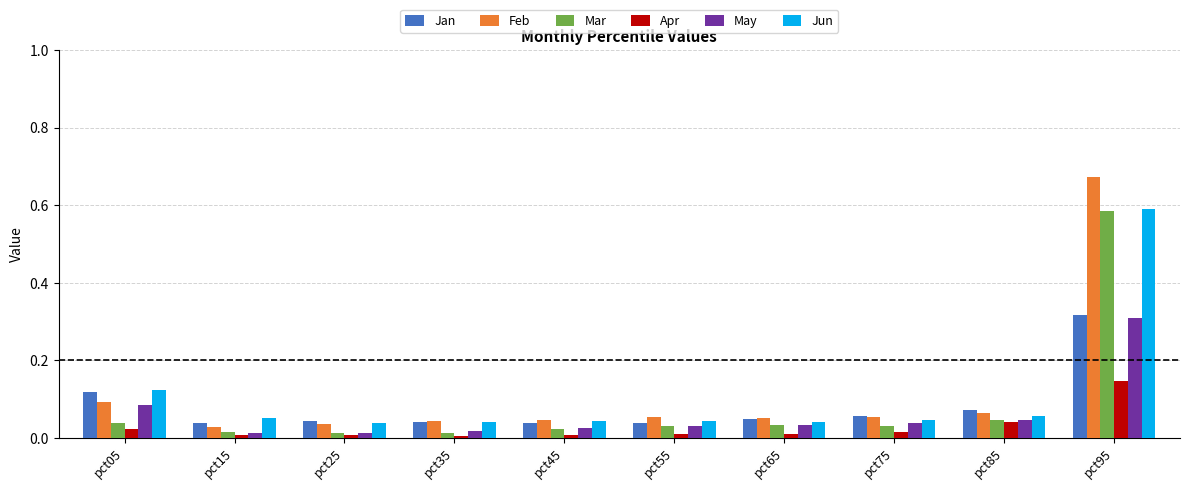

At which category is the sum across all series the highest?

pct95